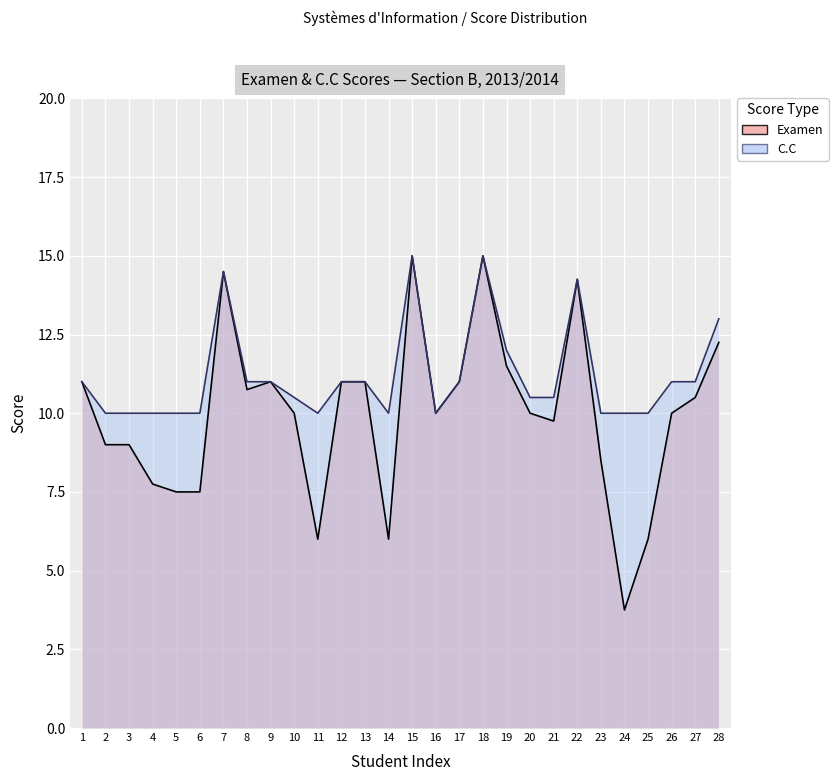

Reading left to right, list all the values displayed in this chart.

Examen: 11.0	9.0	9.0	7.8	7.5	7.5	14.5	10.8	11.0	10.0	6.0	11.0	11.0	6.0	15.0	10.0	11.0	15.0	11.5	10.0	9.8	14.2	8.5	3.8	6.0	10.0	10.5	12.2
C.C: 11.0	10.0	10.0	10.0	10.0	10.0	14.5	11.0	11.0	10.5	10.0	11.0	11.0	10.0	15.0	10.0	11.0	15.0	12.0	10.5	10.5	14.3	10.0	10.0	10.0	11.0	11.0	13.0